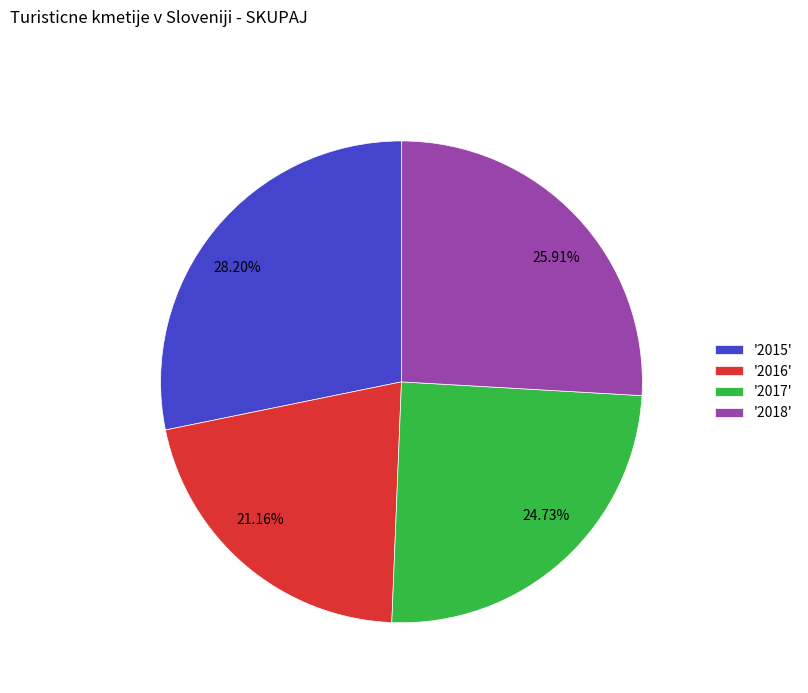

How many slices are in this pie chart?

4